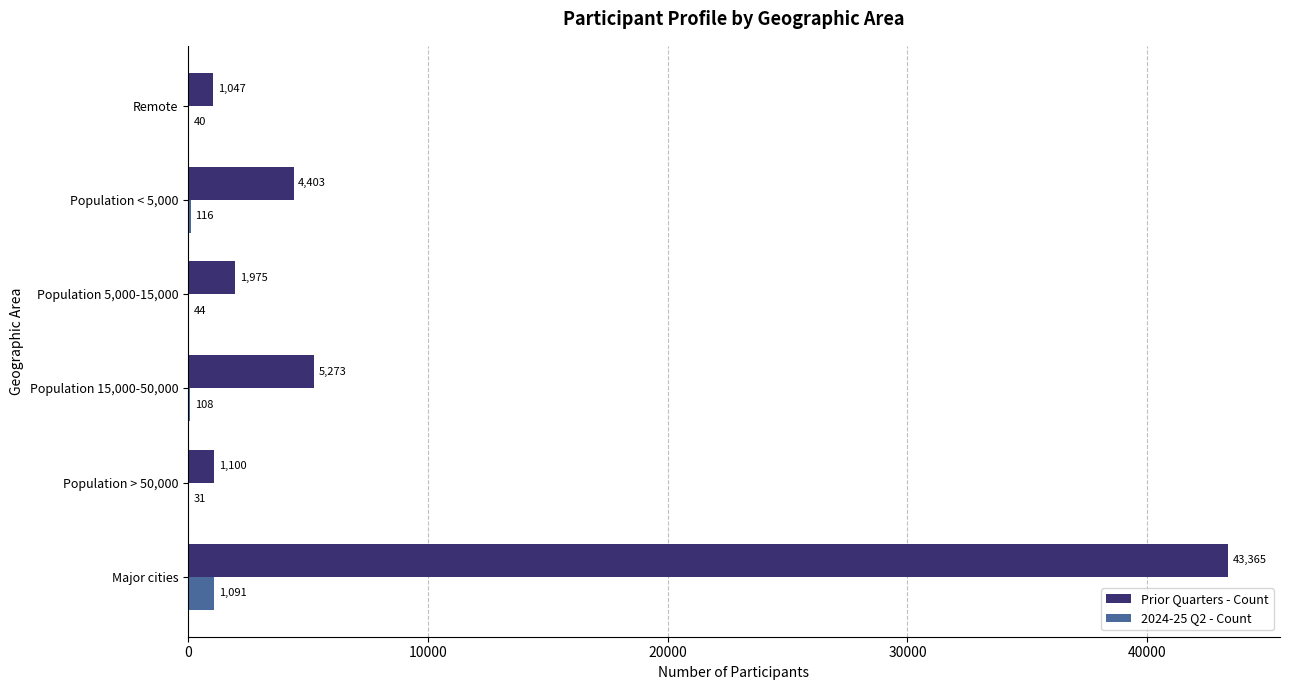

What is the maximum value for 2024-25 Q2 - Count?

1091